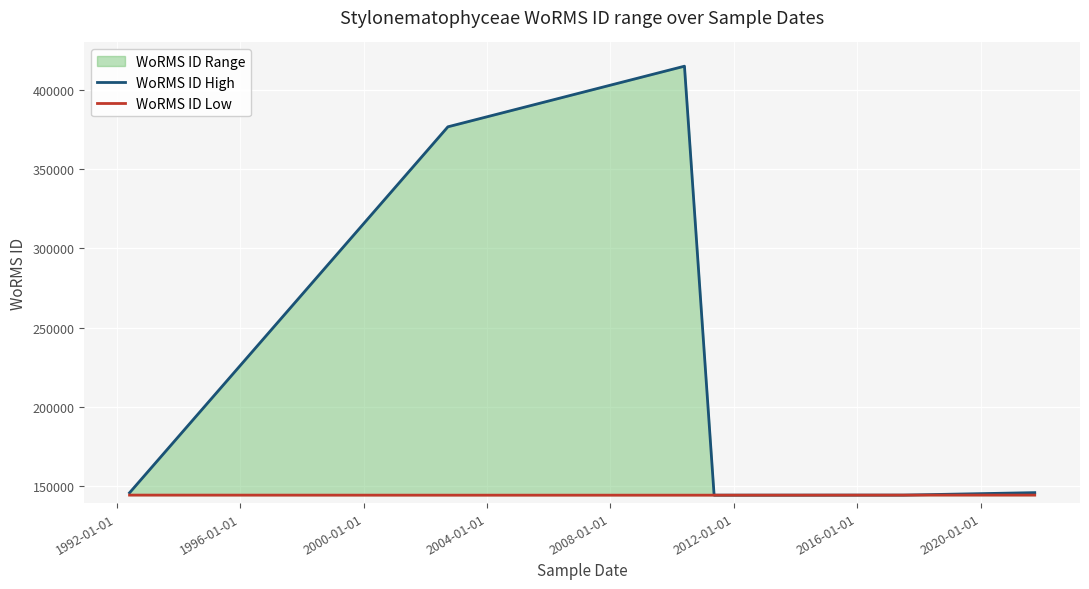

Which series changed the most between 1992-01-01 and 2004-01-01?

WoRMS ID High